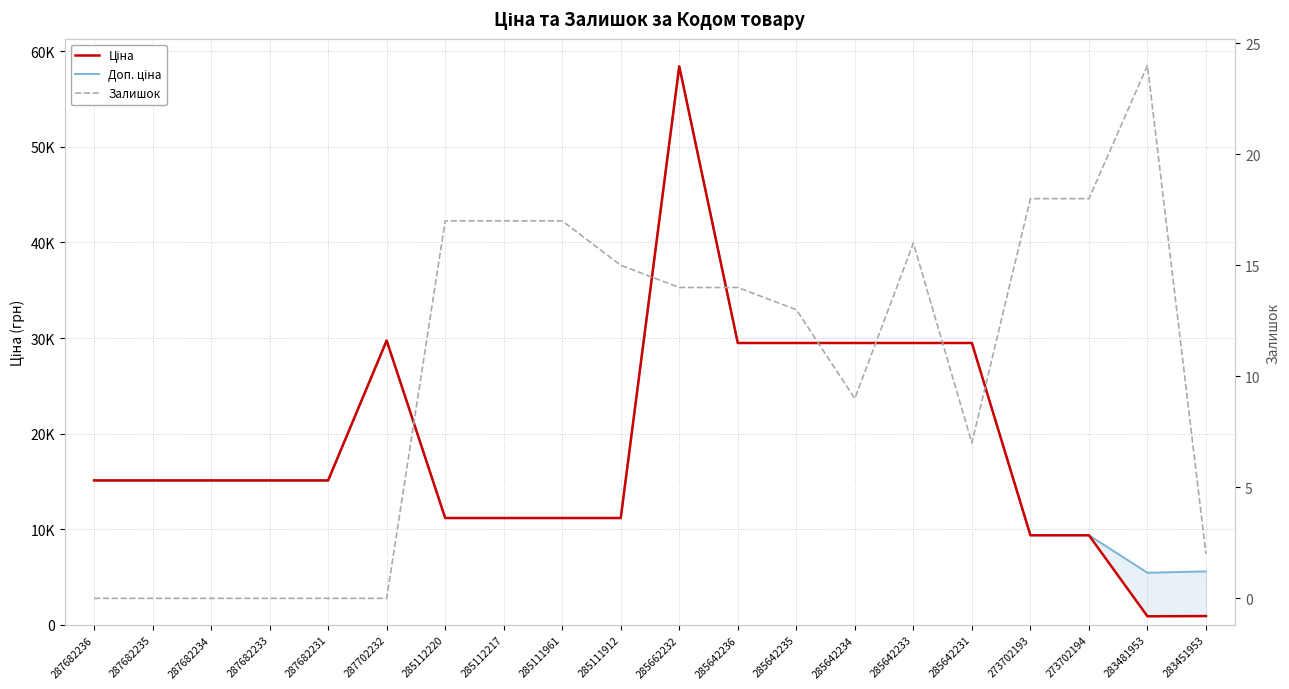

Reading left to right, list all the values displayed in this chart.

Ціна: 287682236=15120.0	287682235=15120.0	287682234=15120.0	287682233=15120.0	287682231=15120.0	287702232=29747.2	285112220=11188.2	285112217=11188.2	285111961=11188.2	285111912=11188.2	285662232=58426.5	285642236=29491.5	285642235=29491.5	285642234=29491.5	285642233=29491.5	285642231=29491.5	273702193=9384.0	273702194=9384.0	283481953=910.4	283451953=934.5
Доп. ціна: 287682236=15120.0	287682235=15120.0	287682234=15120.0	287682233=15120.0	287682231=15120.0	287702232=29747.2	285112220=11188.2	285112217=11188.2	285111961=11188.2	285111912=11188.2	285662232=58426.5	285642236=29491.5	285642235=29491.5	285642234=29491.5	285642233=29491.5	285642231=29491.5	273702193=9384.0	273702194=9384.0	283481953=5462.3	283451953=5607.2
Залишок: 287682236=0.0	287682235=0.0	287682234=0.0	287682233=0.0	287682231=0.0	287702232=0.0	285112220=17.0	285112217=17.0	285111961=17.0	285111912=15.0	285662232=14.0	285642236=14.0	285642235=13.0	285642234=9.0	285642233=16.0	285642231=7.0	273702193=18.0	273702194=18.0	283481953=24.0	283451953=2.0